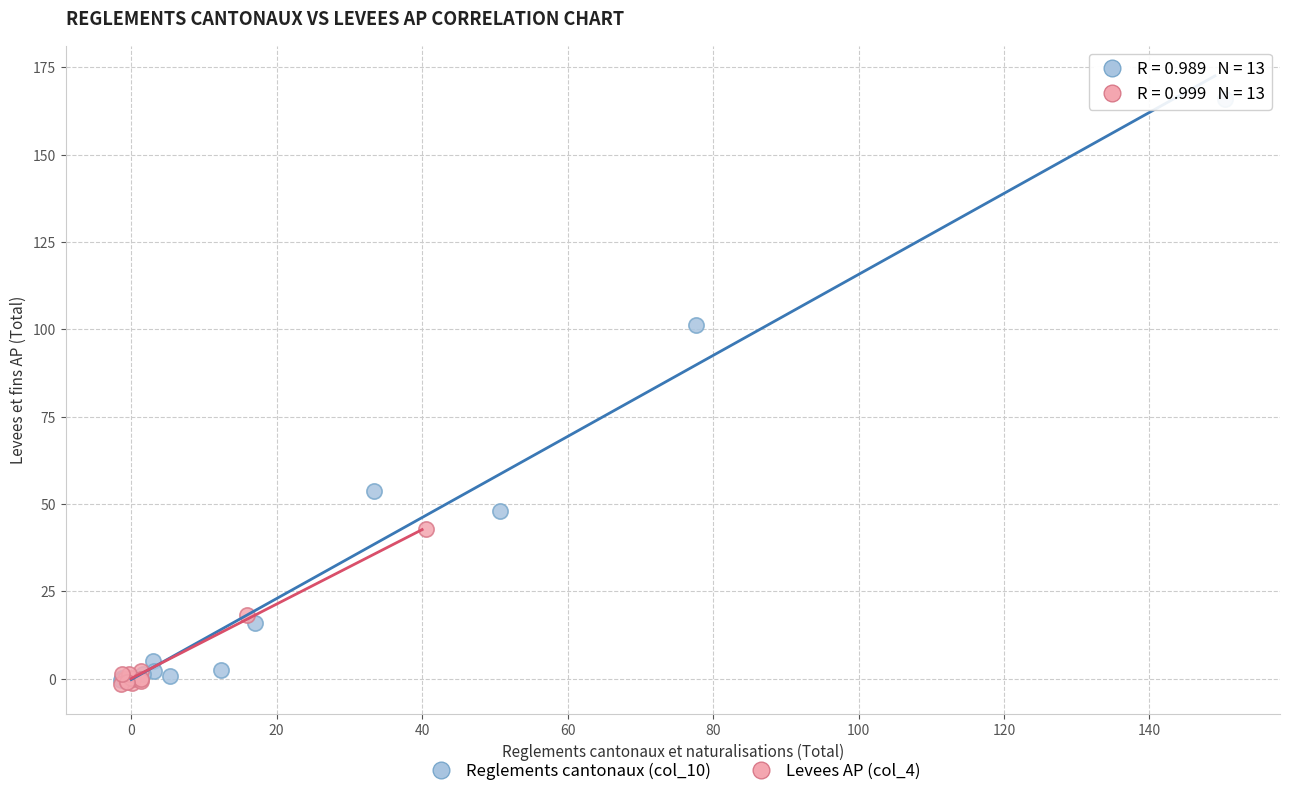

Which series has the widest spread of Y values?

Reglements cantonaux (col_10)